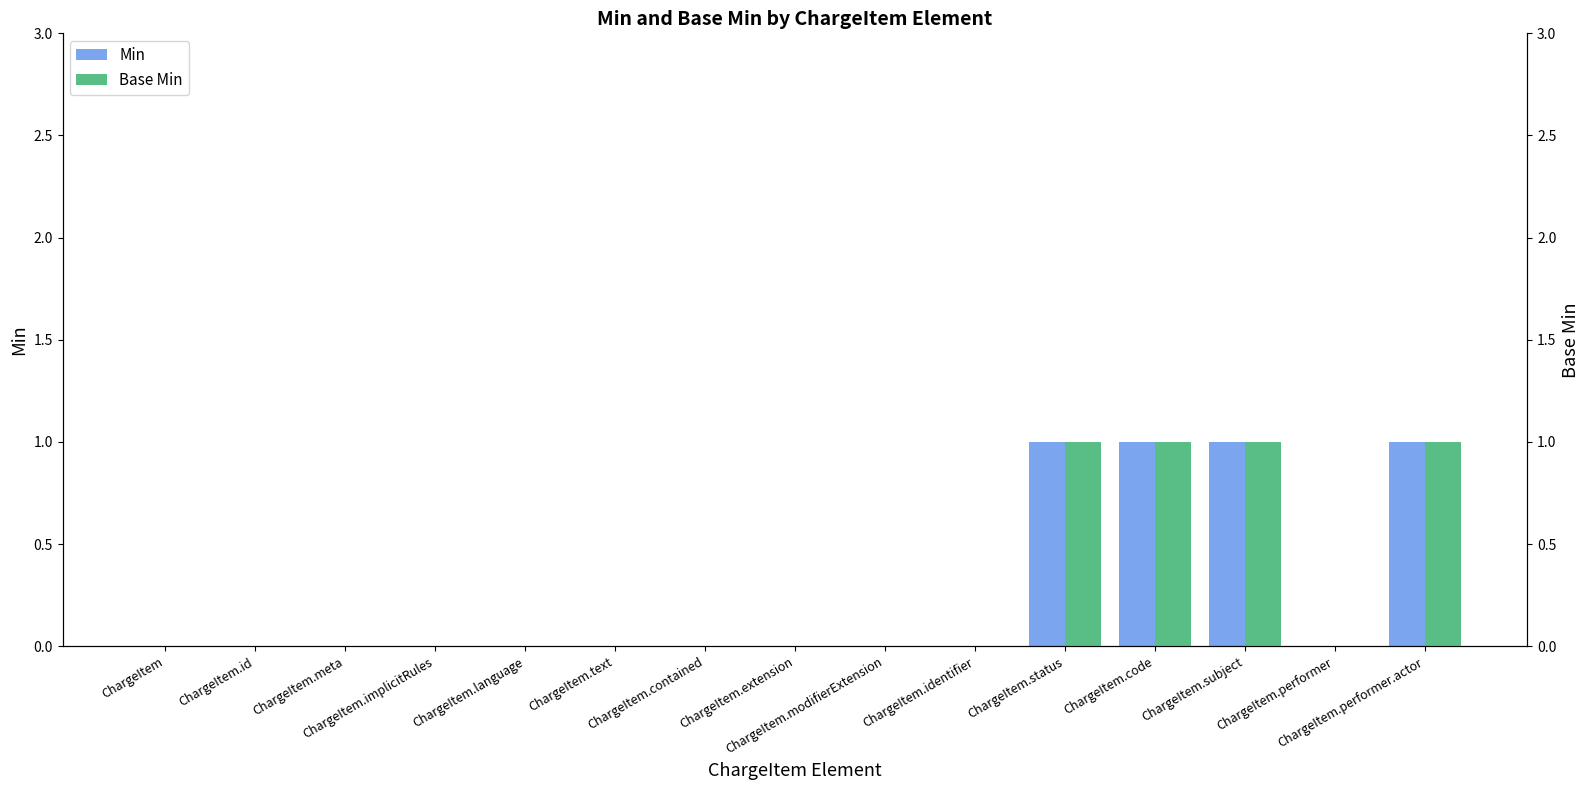

At which label is Base Min closest to 0?

ChargeItem